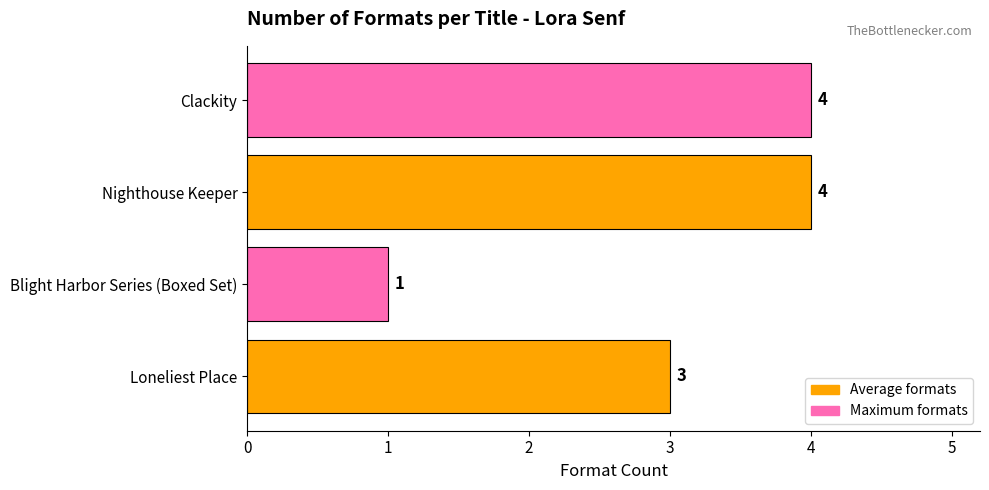

What is the minimum value shown in the chart?

1